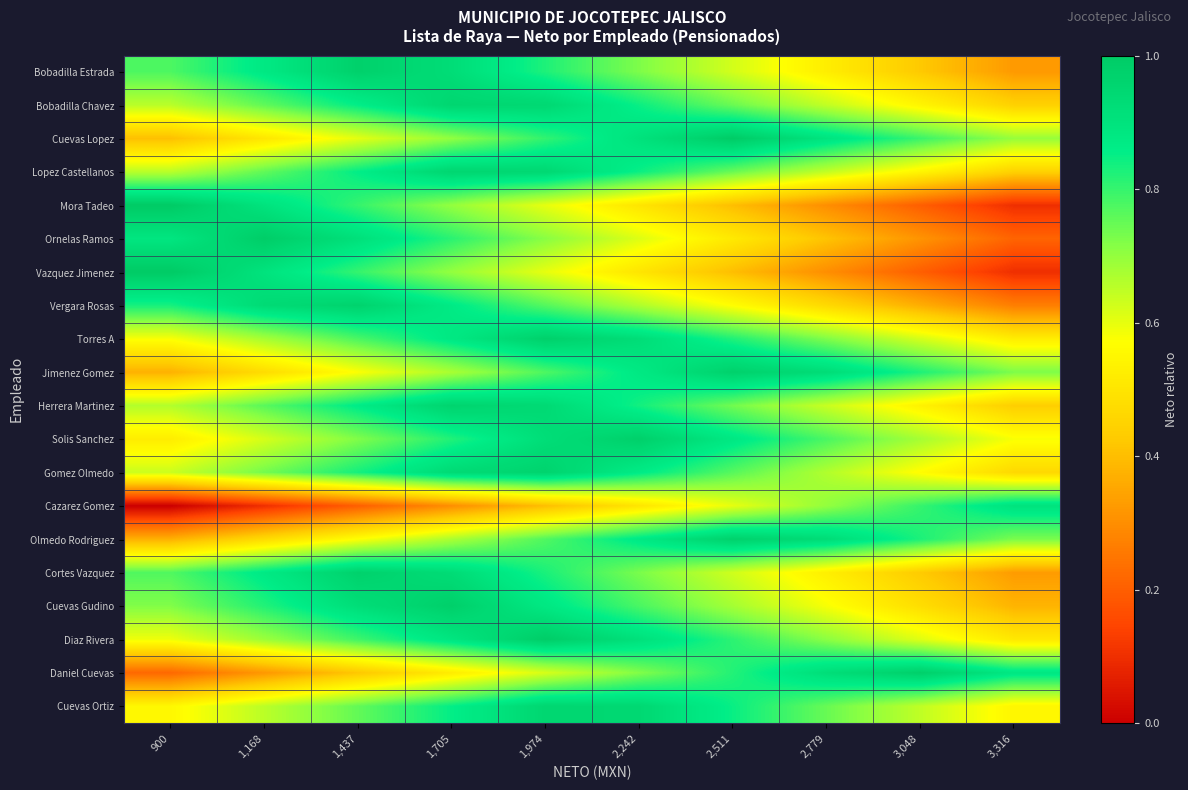

How many categories are shown in the chart?

10